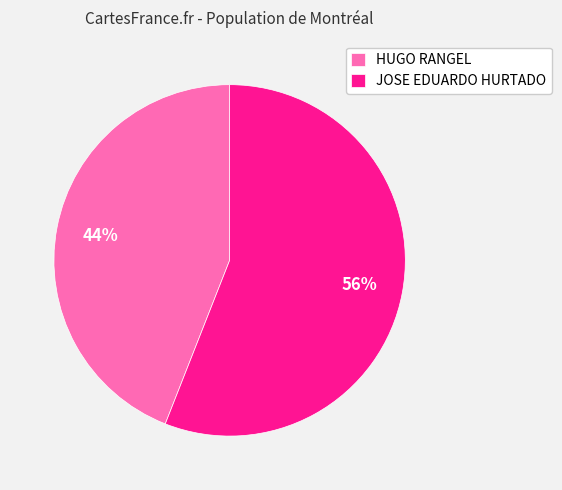

To the nearest percent, what is the average slice percentage?

50%